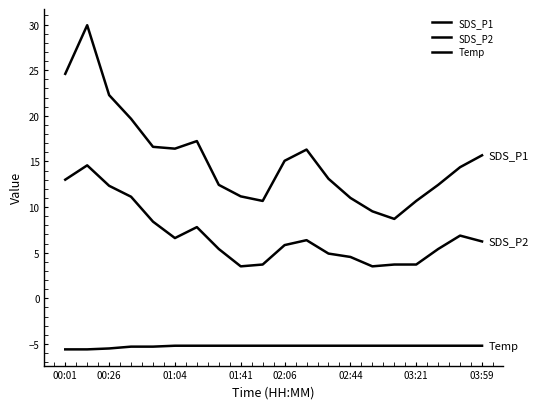

How many lines are shown in the chart?

3